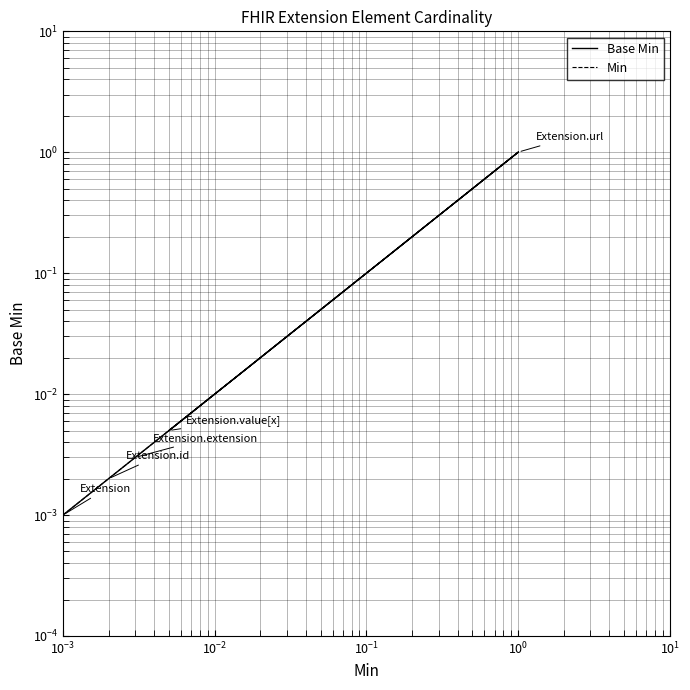

What are all the series names shown in the legend?

Base Min, Min